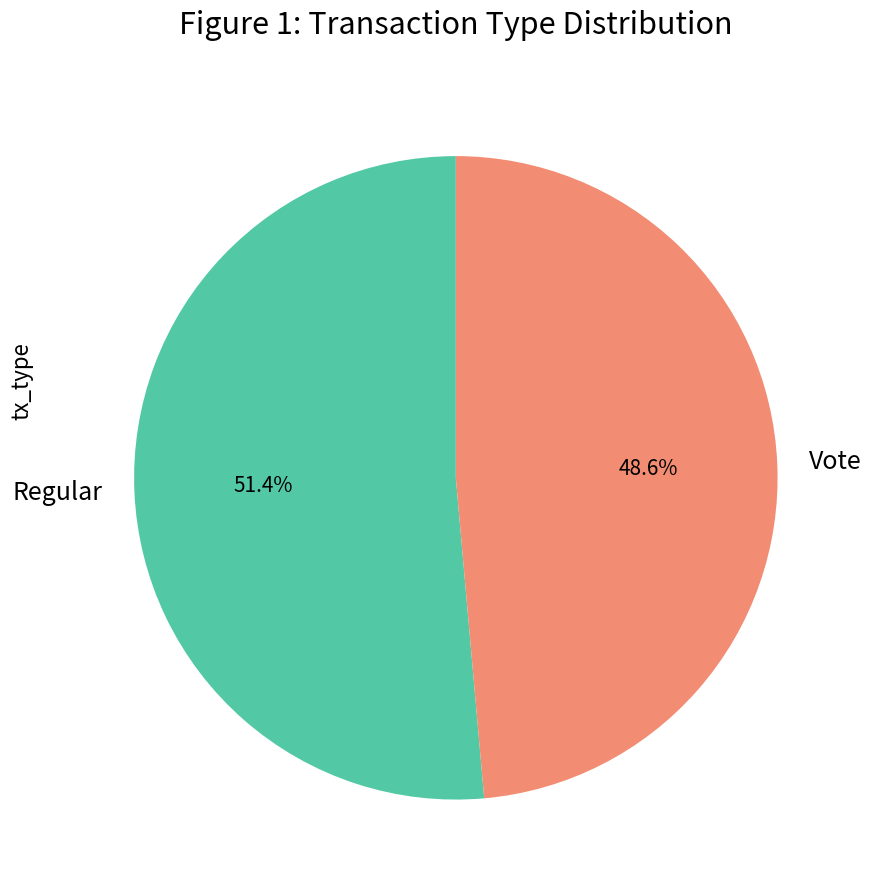

Is it true that Regular is 1% of the pie?

False